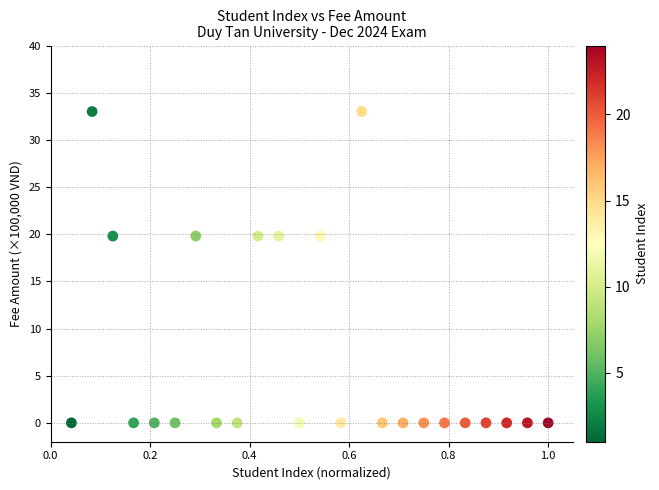

What is the range of X values (max minus min)?

1.0